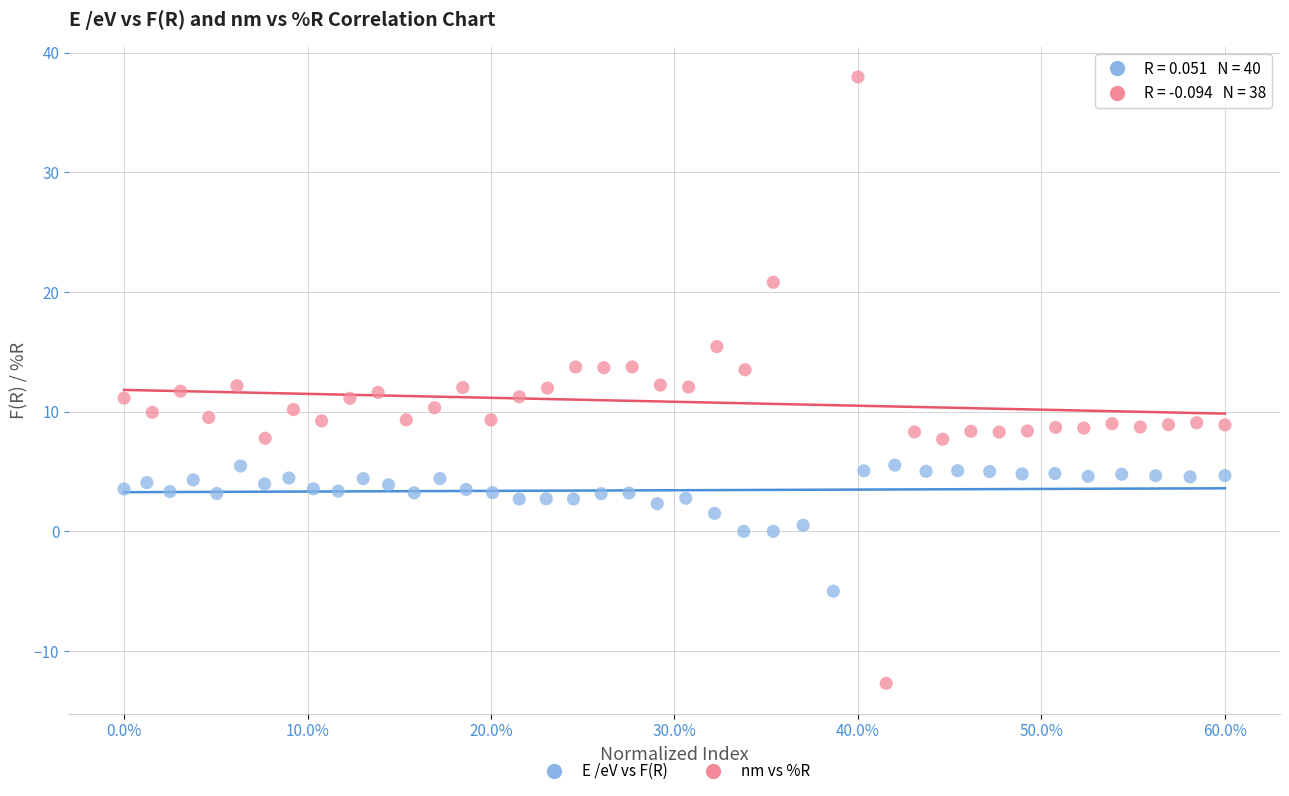

Which series contains the lowest Y value?

nm vs %R